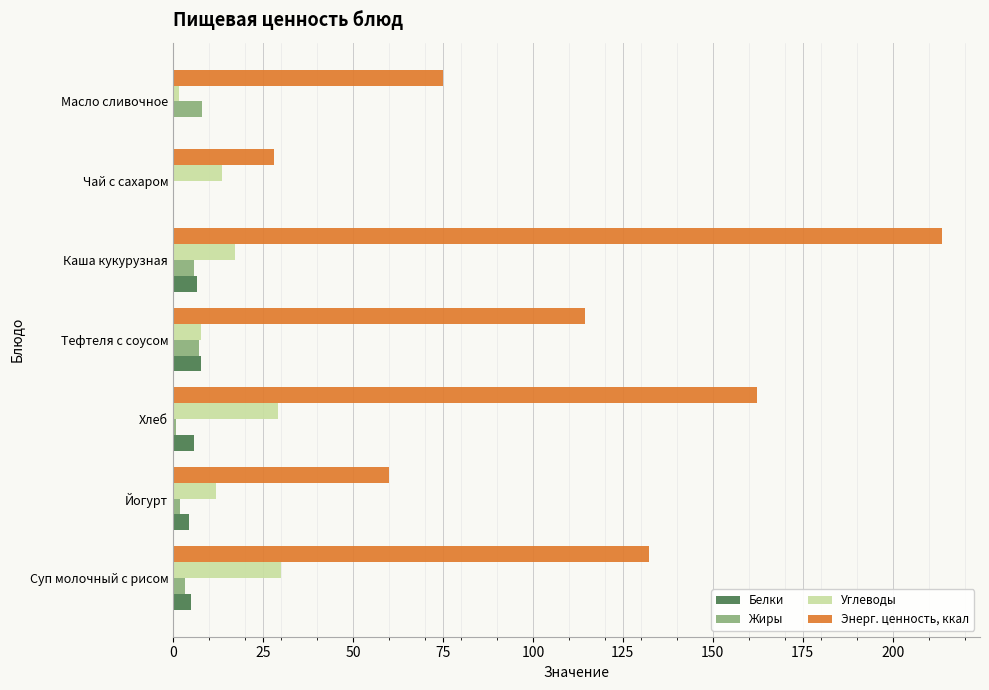

What is the sum of all Жиры values?

26.8